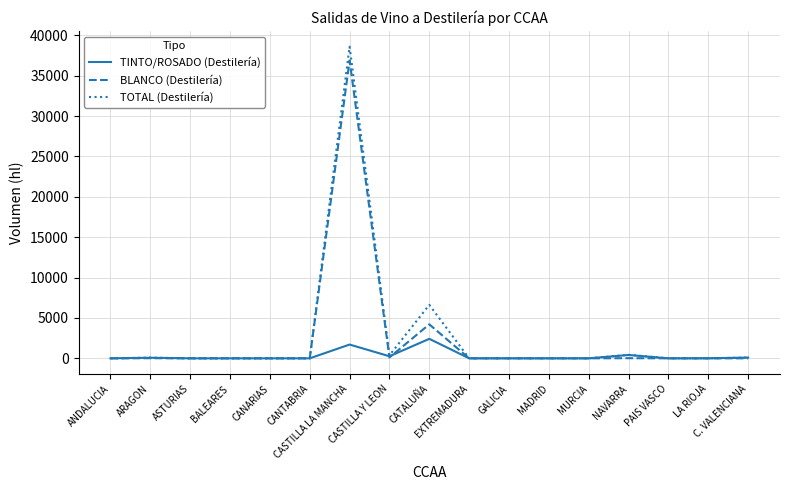

Between BALEARES and CATALUÑA, which series saw the biggest shift?

TOTAL (Destilería)